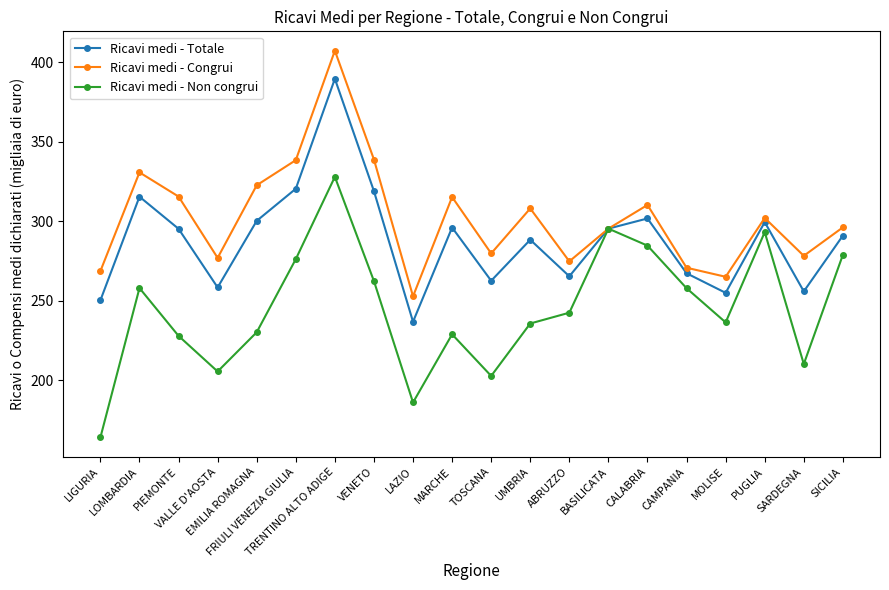

What is the lowest value of the Ricavi medi - Congrui series?

252.8